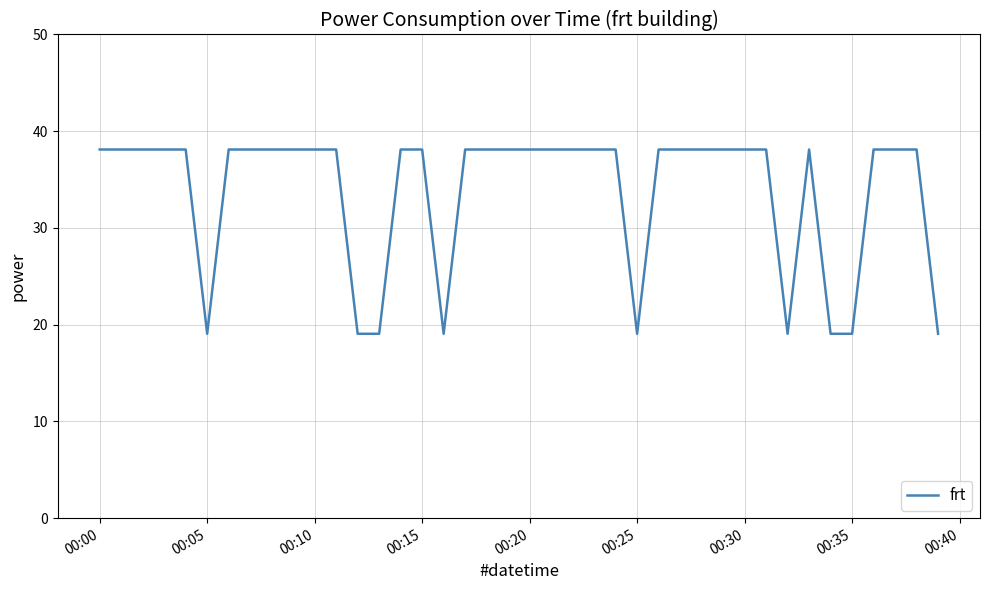

What is the minimum value shown in the chart?

19.1